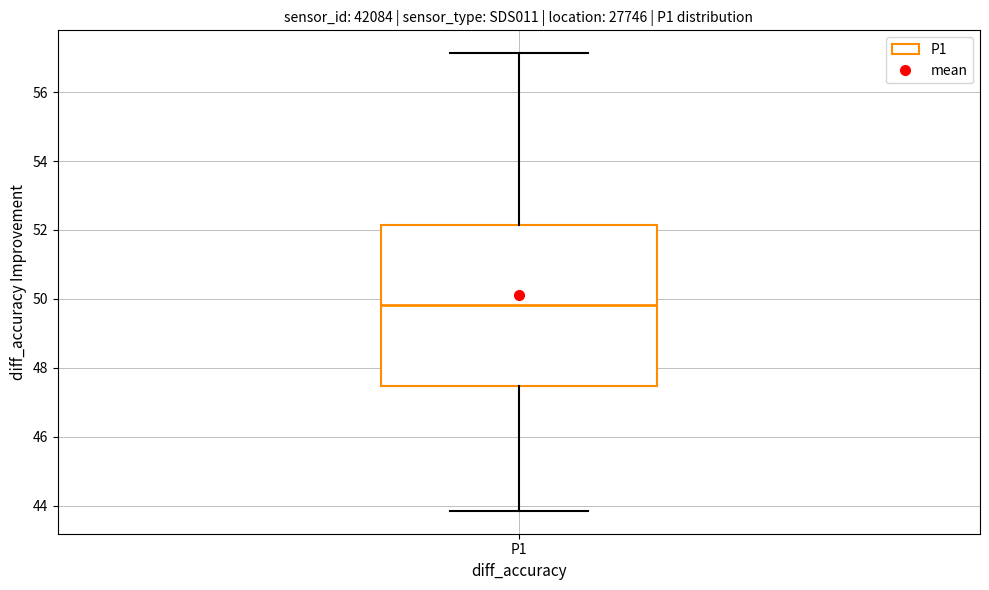

Transcribe this box plot: give where the median line is, the range the box spans, and where the two whiskers end, as read against the y-axis. The values are not printed on the chart, so give them approximately, as read against the axis.

median 49.8, box 47.4 to 52.2, whiskers 43.8 to 57.2